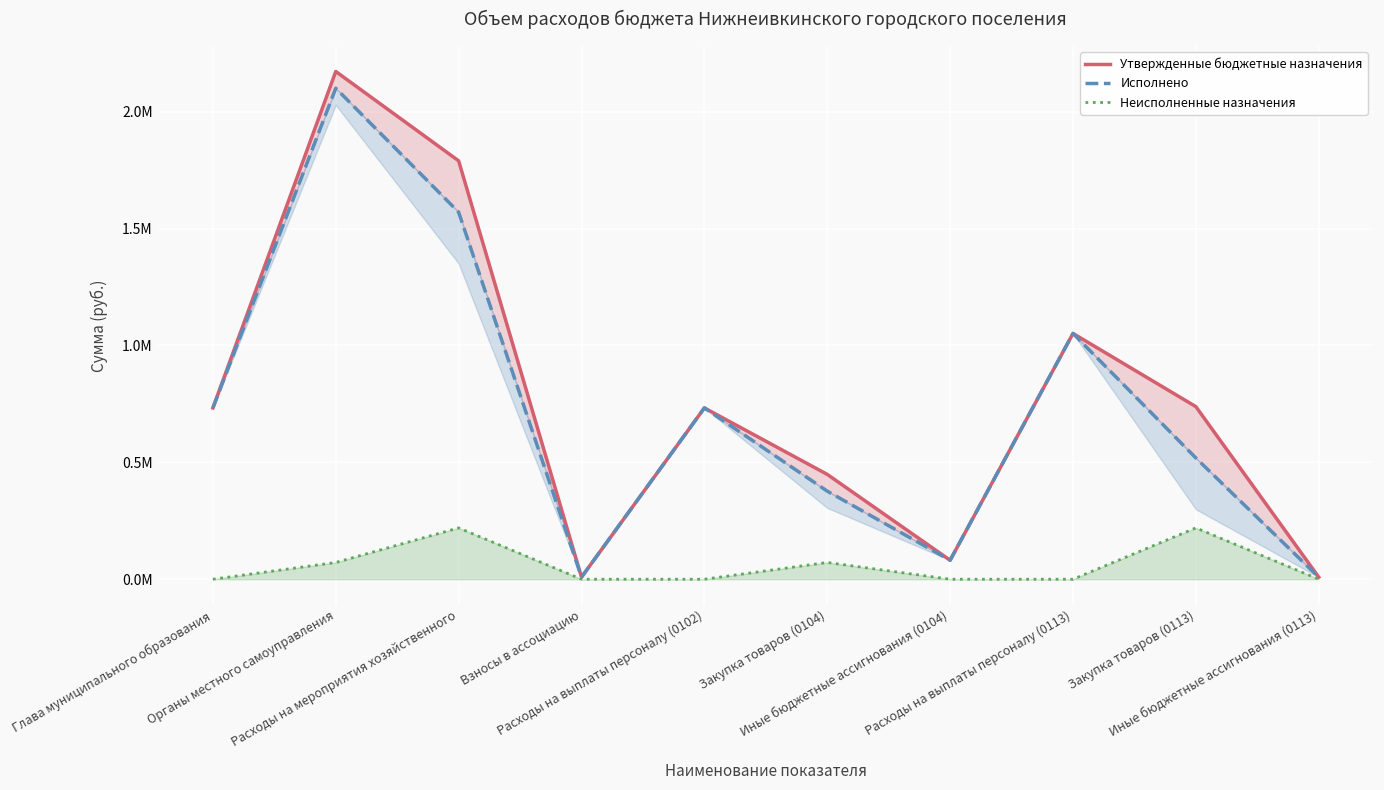

How many series are shown in this chart?

3